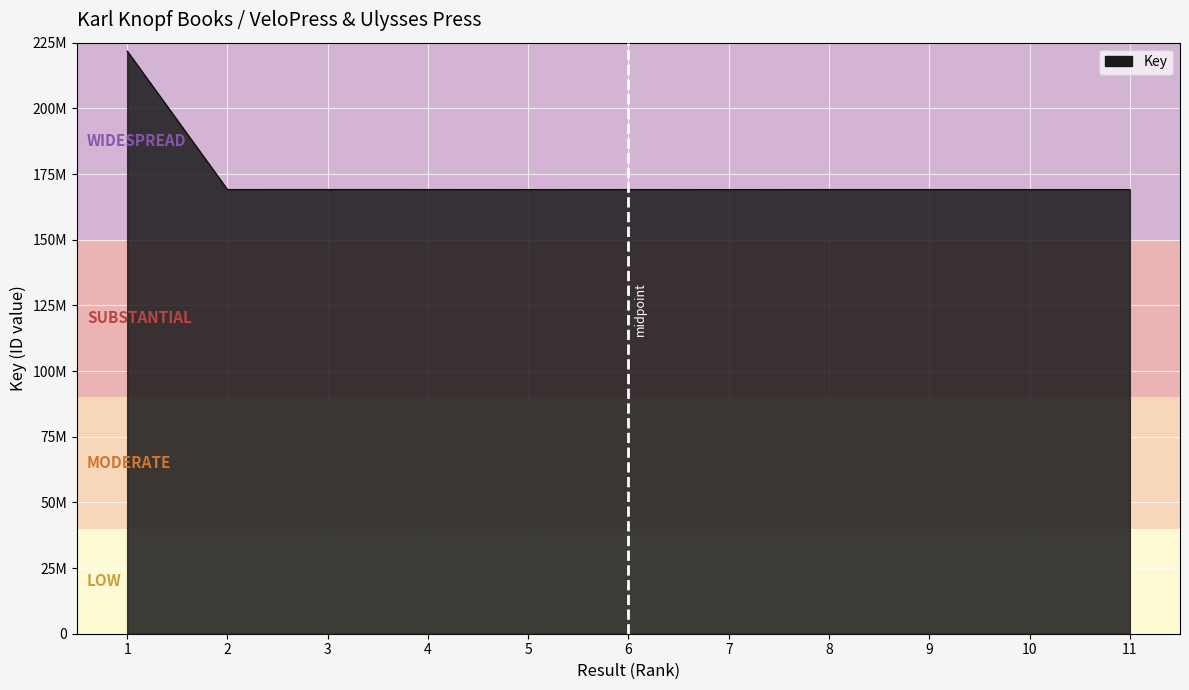

Is this an area chart (filled region under the line)?

Yes